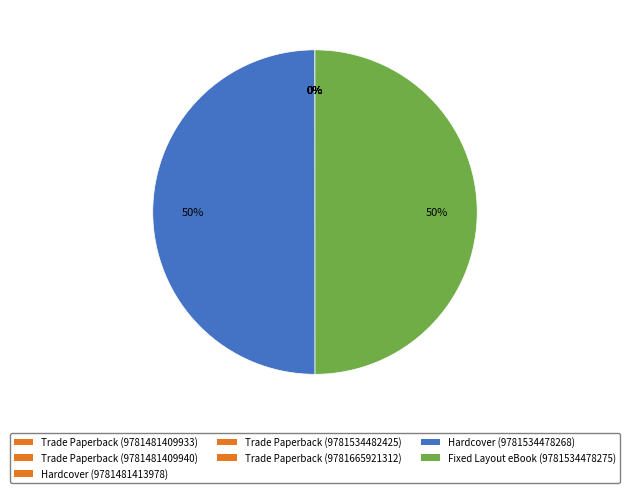

To the nearest percent, what is the combined percentage of Hardcover (9781534478268) and Fixed Layout eBook (9781534478275)?

100%